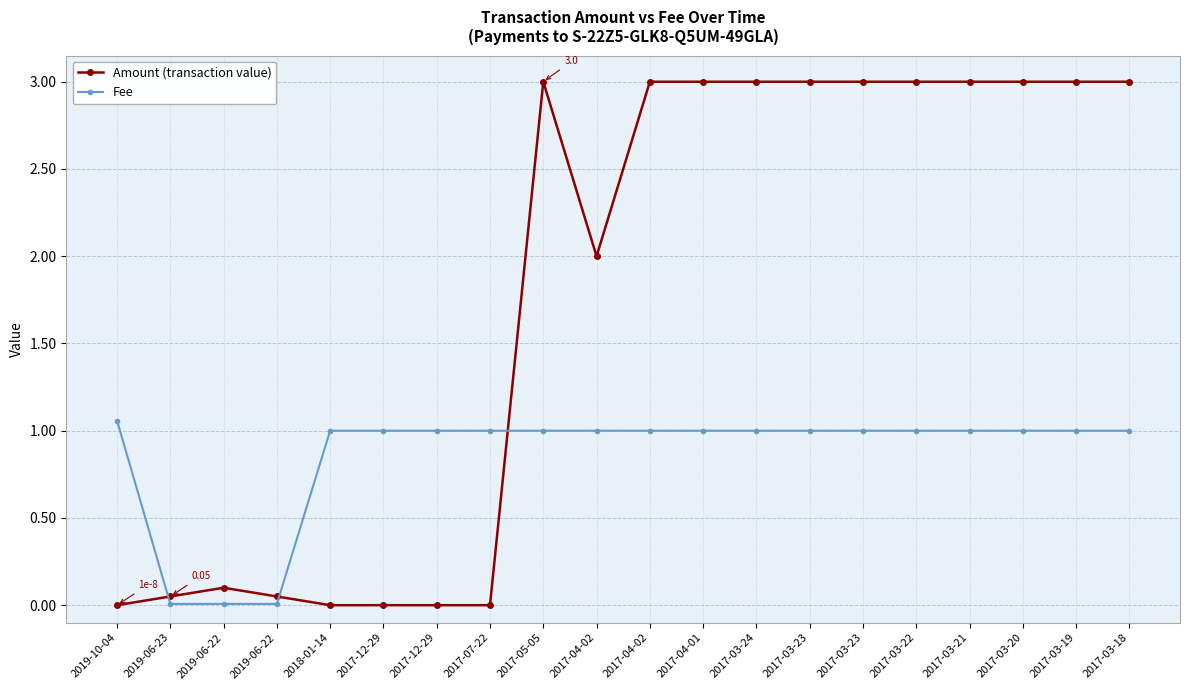

What are all the series names shown in the legend?

Amount (transaction value), Fee